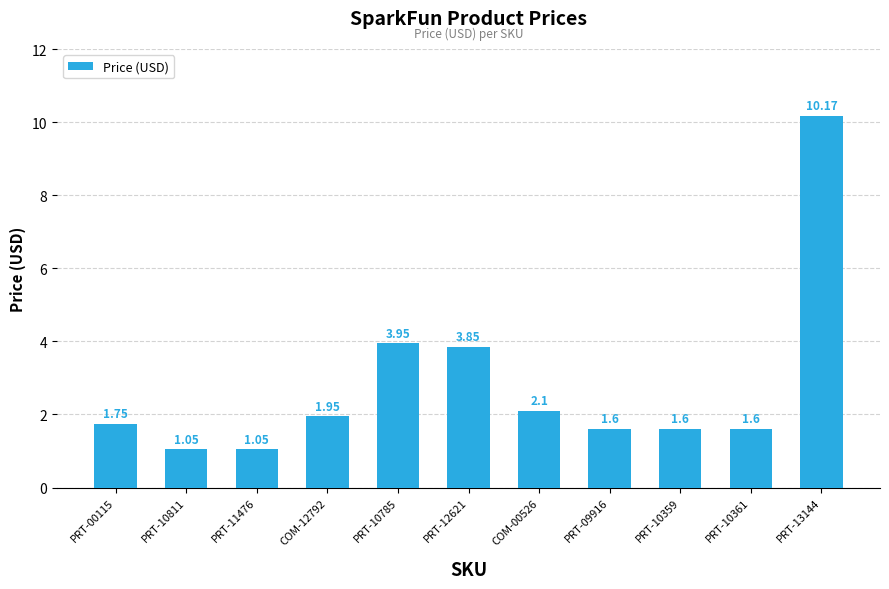

What is the sum of all values?

30.7